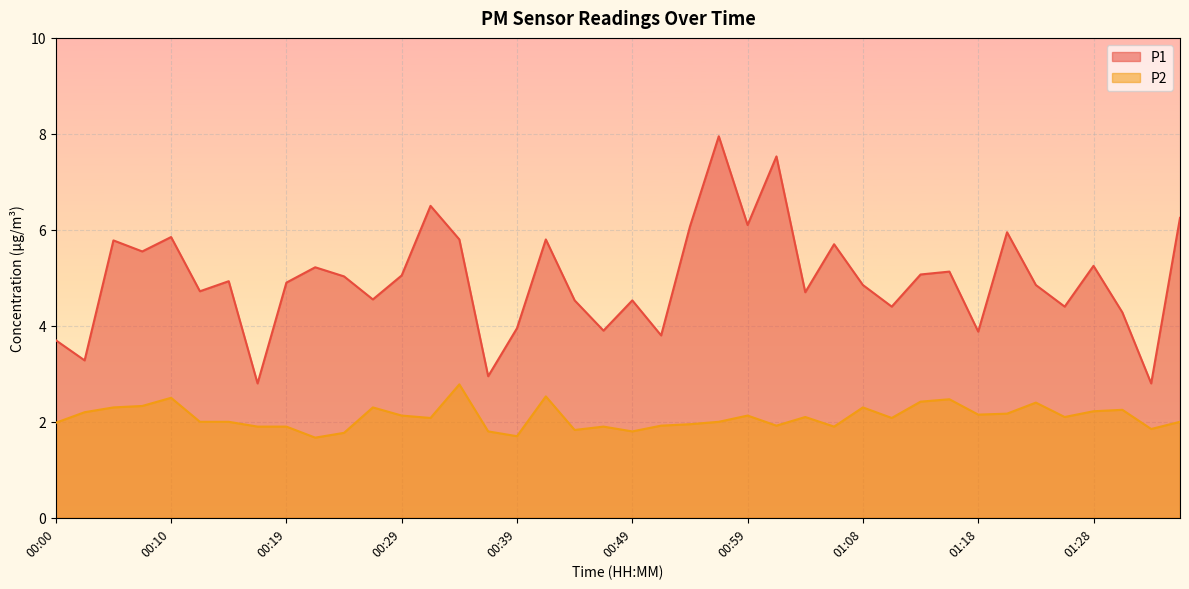

Reading left to right, what are all the values shown in this chart?

P1: 3.7	3.3	5.8	5.5	5.8	4.7	4.9	2.8	4.9	5.2	5.0	4.5	5.0	6.5	5.8	3.0	4.0	5.8	4.5	3.9	4.5	3.8	6.1	8.0	6.1	7.5	4.7	5.7	4.8	4.4	5.1	5.1	3.9	6.0	4.8	4.4	5.2	4.3	2.8	6.2
P2: 2.0	2.2	2.3	2.3	2.5	2.0	2.0	1.9	1.9	1.7	1.8	2.3	2.1	2.1	2.8	1.8	1.7	2.5	1.8	1.9	1.8	1.9	1.9	2.0	2.1	1.9	2.1	1.9	2.3	2.1	2.4	2.5	2.1	2.2	2.4	2.1	2.2	2.2	1.9	2.0